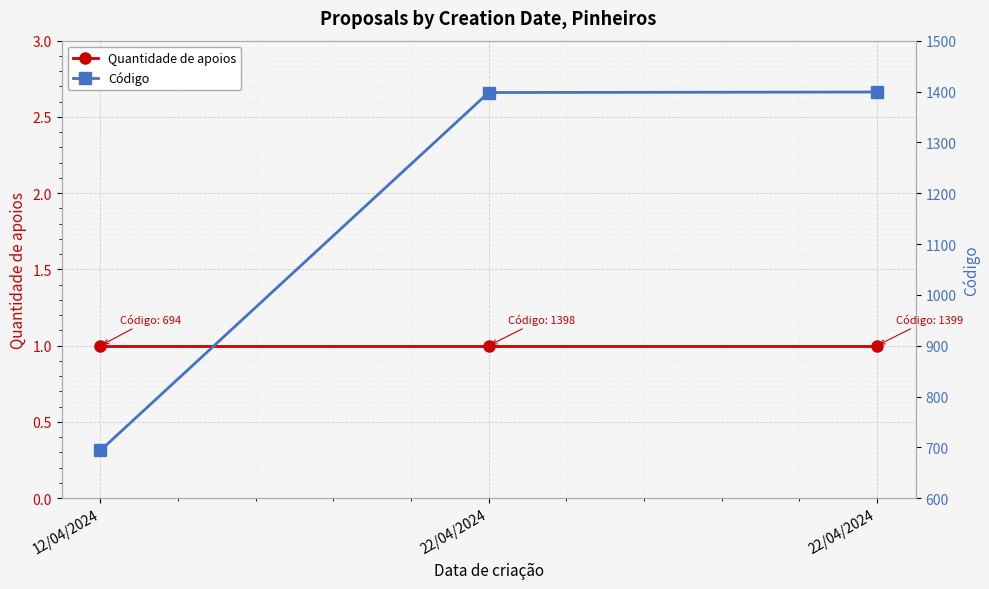

What is the value of the Código point at the 2nd from the left?

1398